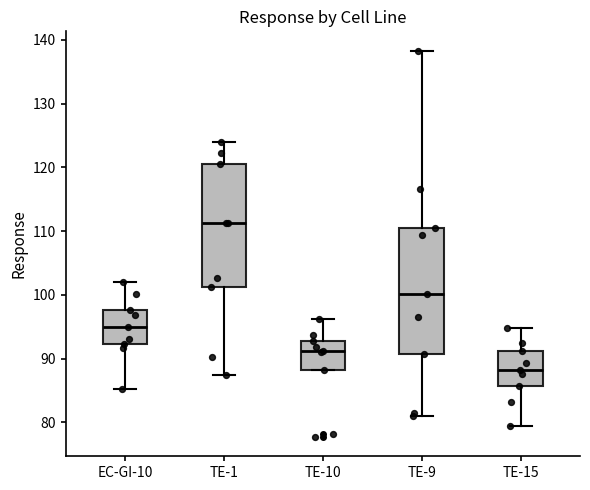

Reading left to right, read every box against the y-axis: the position of its median line, the range the box covers, and the ends of its whiskers. The values are not printed on the chart, so give them approximately, as read against the axis.

EC-GI-10: median 95, box 92 to 98, whiskers 85 to 102
TE-1: median 111, box 101 to 121, whiskers 87 to 124
TE-10: median 91, box 88 to 93, whiskers 88 to 96
TE-9: median 100, box 91 to 111, whiskers 81 to 138
TE-15: median 88, box 86 to 91, whiskers 79 to 95